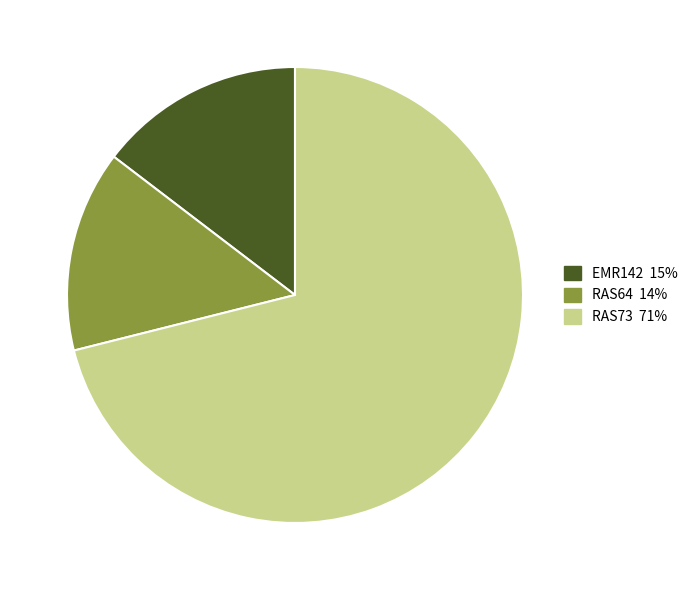

What is the largest slice in the pie chart?

RAS73